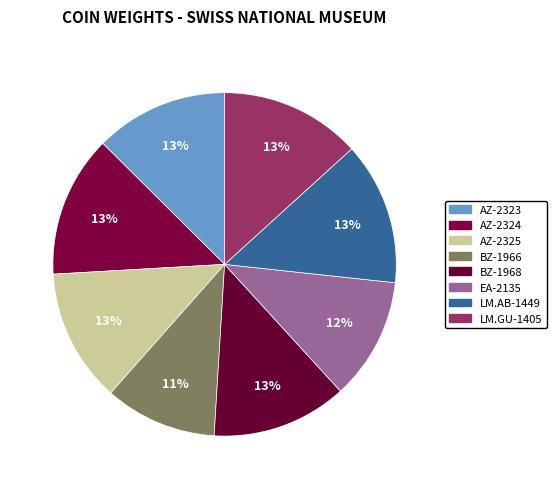

Which has a higher value, LM.GU-1405 or AZ-2323?

LM.GU-1405